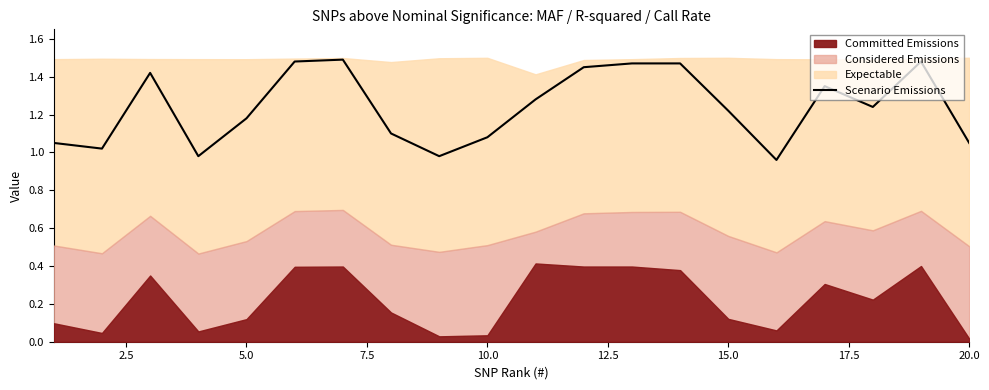

Reading left to right, list all the values displayed in this chart.

1.1	1.0	1.4	1.0	1.2	1.5	1.5	1.1	1.0	1.1	1.3	1.4	1.5	1.5	1.2	1.0	1.4	1.2	1.5	1.1